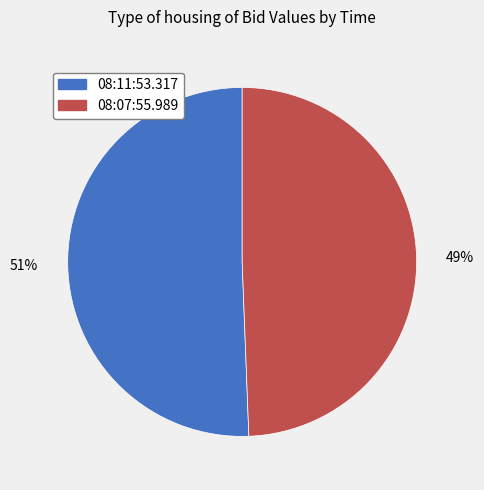

What percentage is the 08:07:55.989 slice, to the nearest percent?

49%